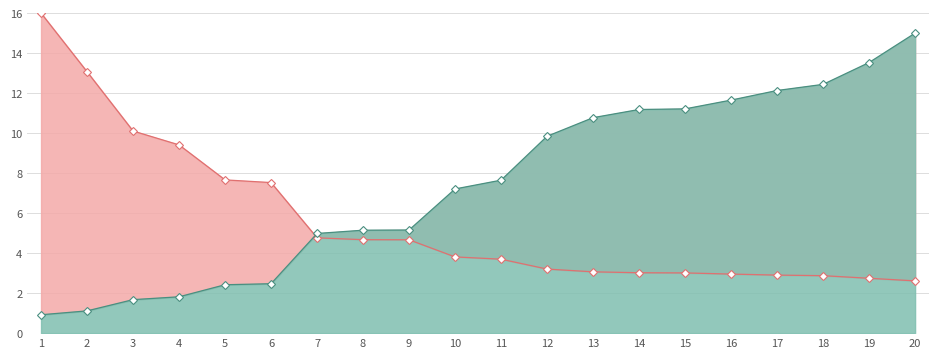

What is the sum of the Global Rank values at 16 and 2?

12.8